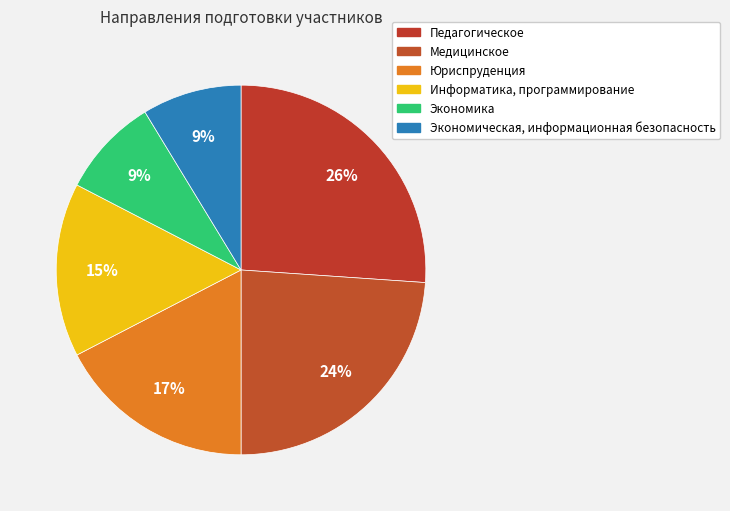

What is the largest slice in the pie chart?

Педагогическое